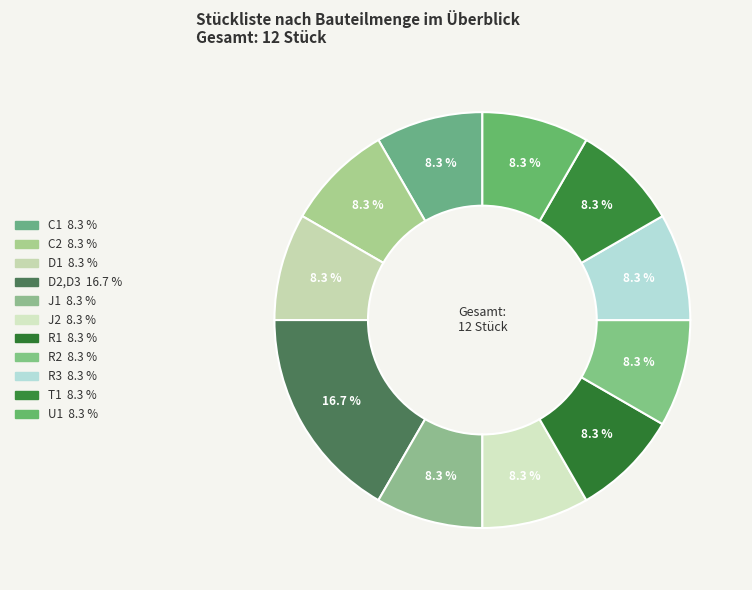

Is it true that R1 is 1% of the pie?

False